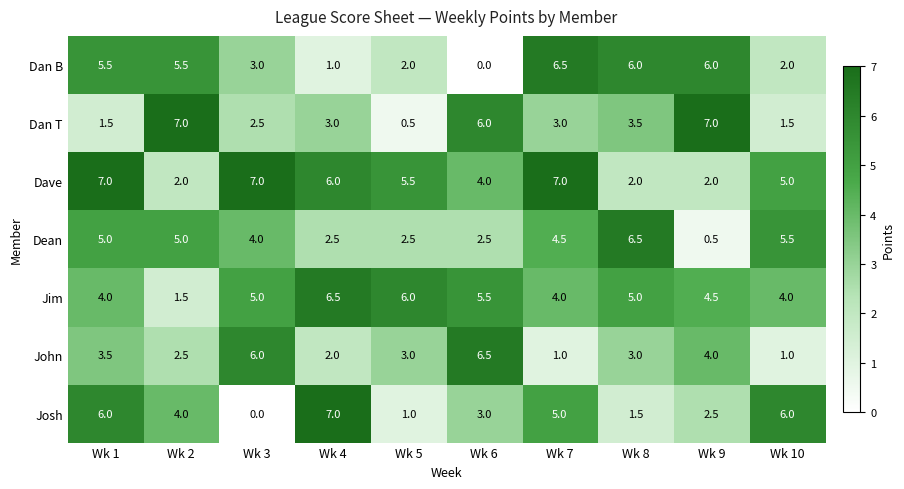

Rank the series at Wk 9 from lowest to highest value.

Dean, Dave, Josh, John, Jim, Dan B, Dan T